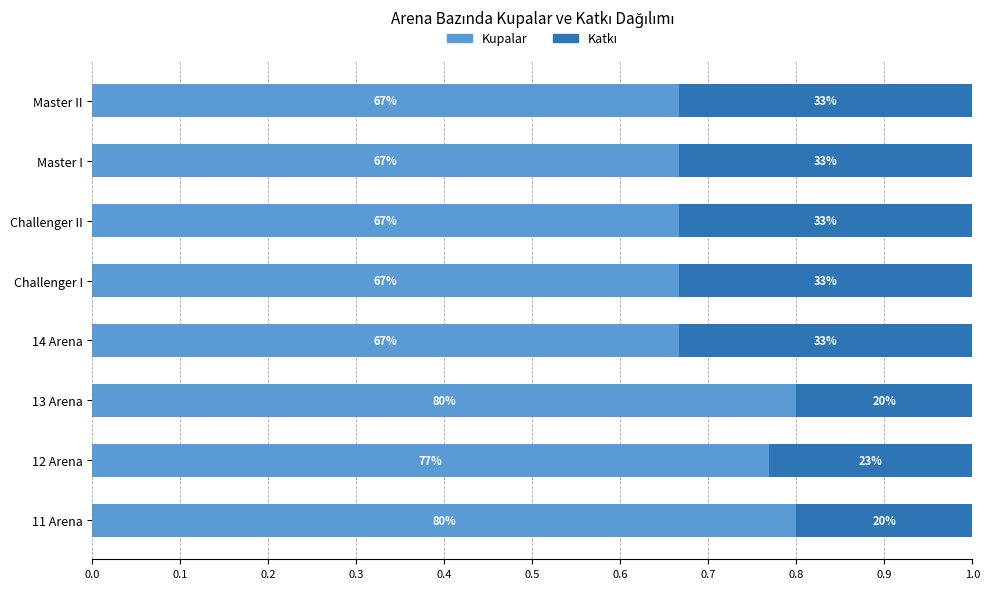

Rank the series by their maximum value, from lowest to highest.

Katkı, Kupalar